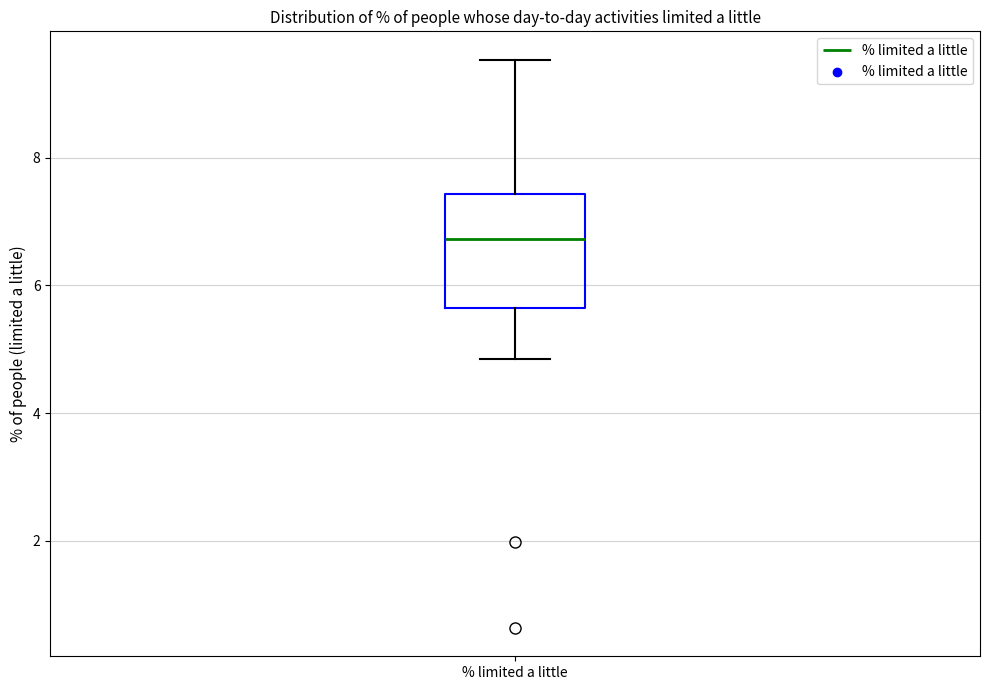

Transcribe this box plot: give where the median line is, the range the box spans, and where the two whiskers end, as read against the y-axis. The values are not printed on the chart, so give them approximately, as read against the axis.

median 6.8, box 5.6 to 7.4, whiskers 4.8 to 9.6